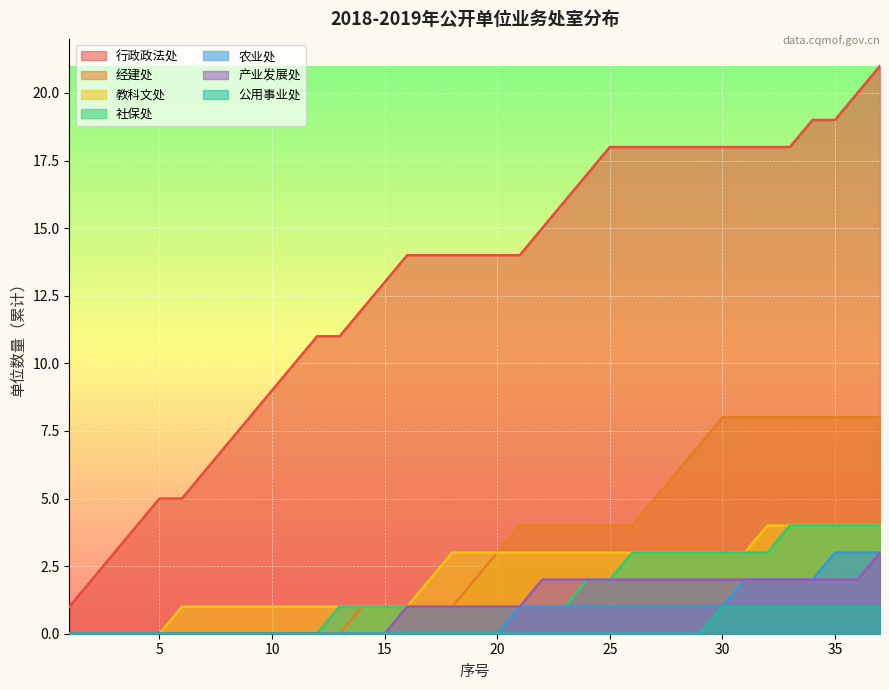

Which series has the largest total across all categories?

行政政法处